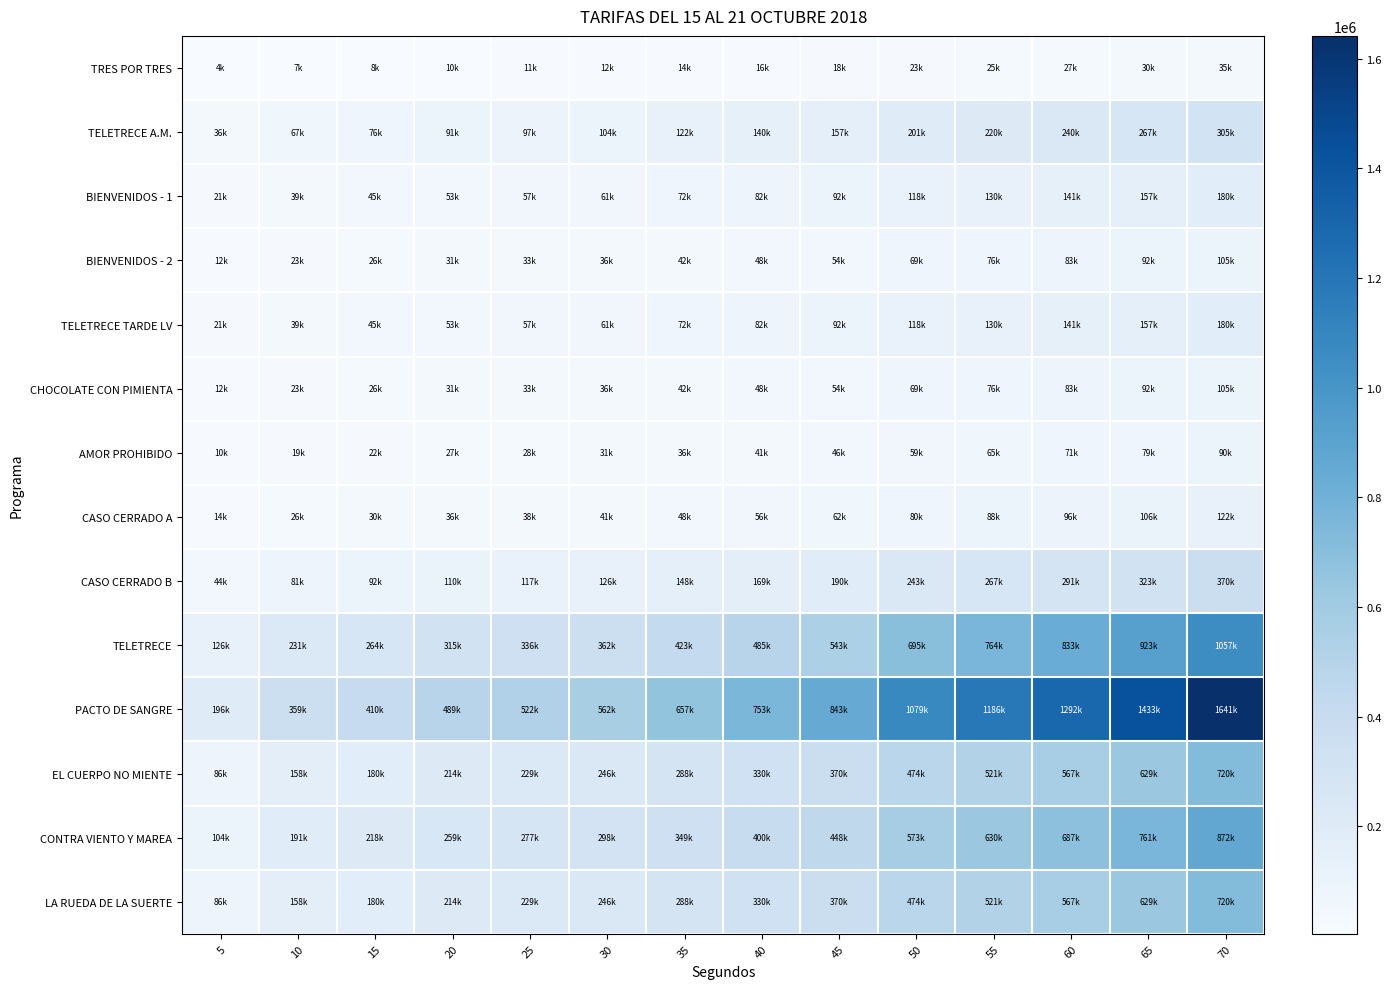

What is the total value across all series at 45?

3344000